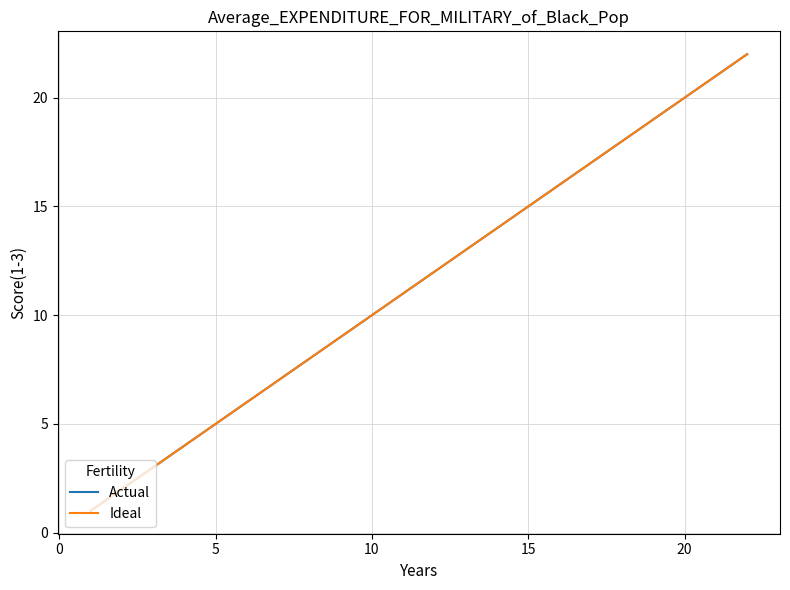

What are all the series names shown in the legend?

Actual, Ideal